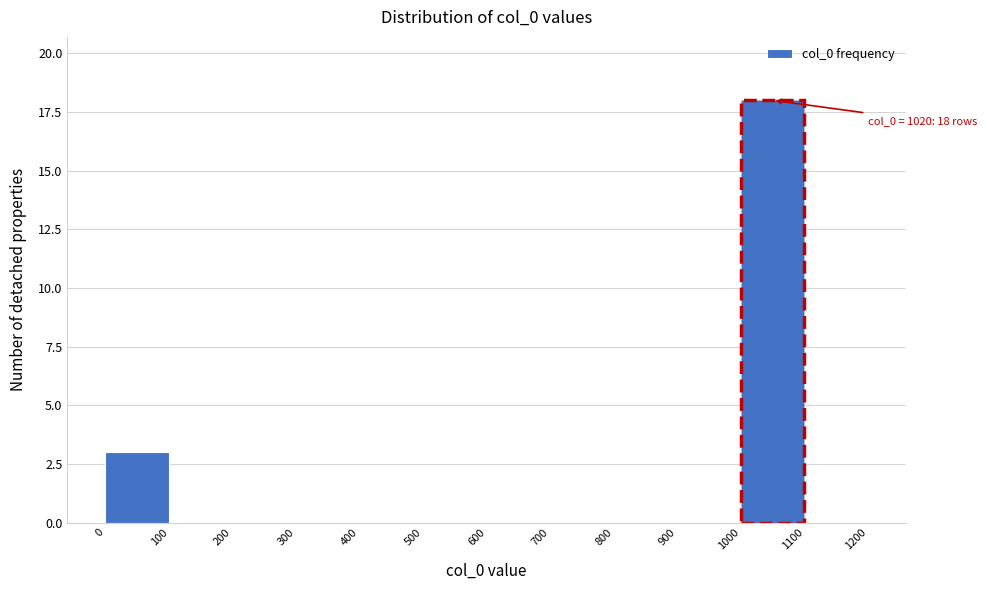

Over which range of the x-axis is the bar tallest?

1000 to 1100